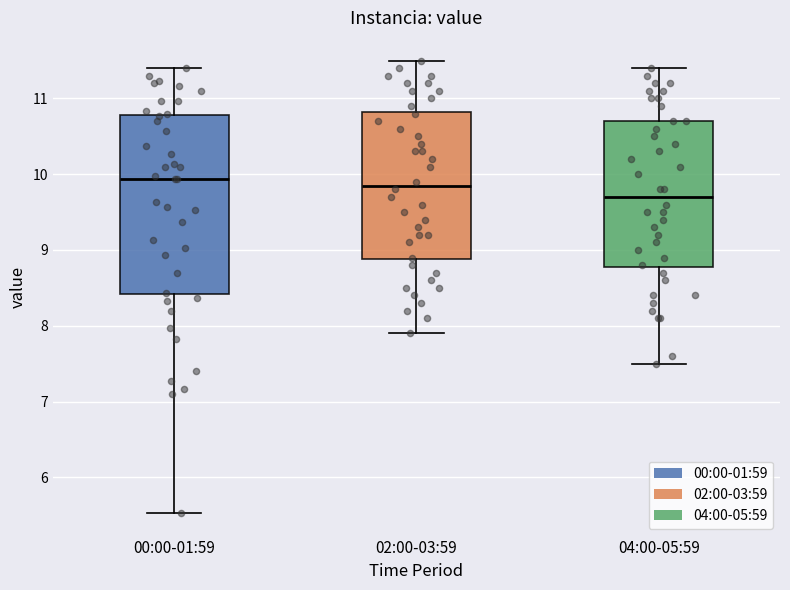

Where is the upper edge of the box for 00:00-01:59 on the y-axis? The values are not printed on the chart, so give them approximately, as read against the axis.

10.8